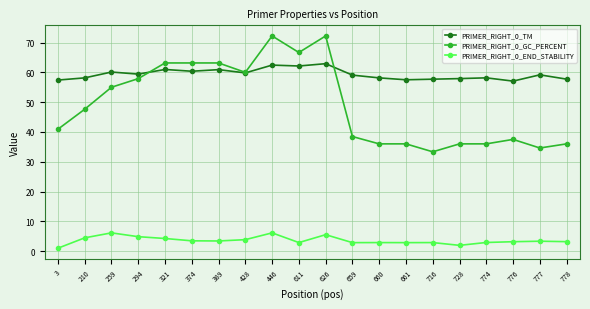

What is the minimum value for PRIMER_RIGHT_0_TM?

57.1